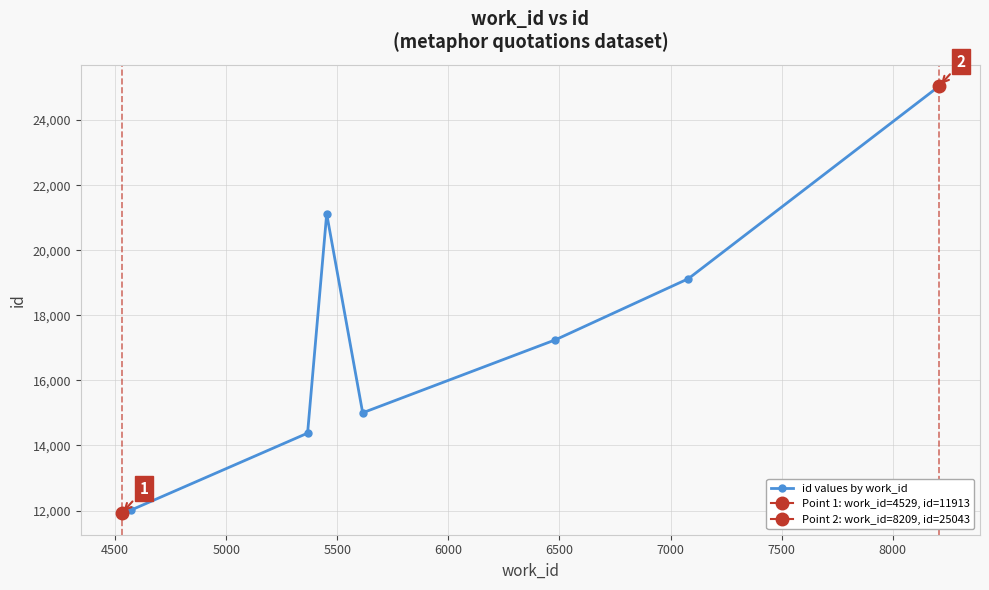

What is the value of the id values by work_id point at the 5th from the left?

15004